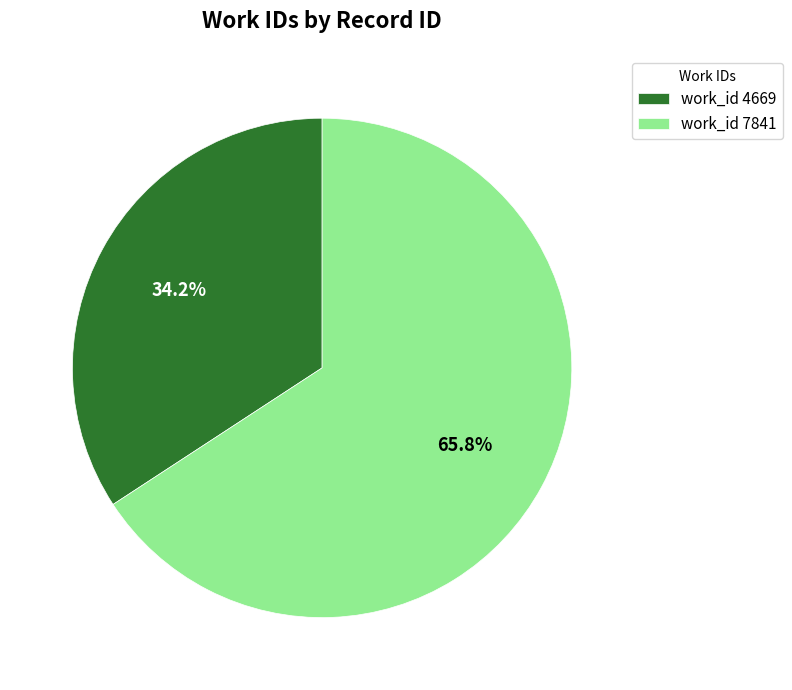

Which slice represents more than half of the pie?

work_id 7841